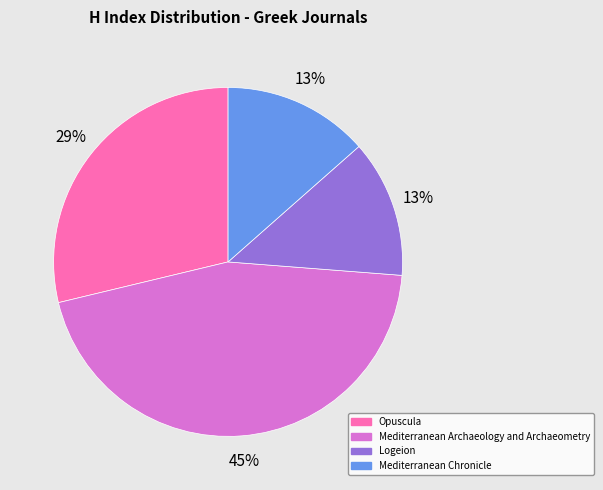

To the nearest percent, what is the combined percentage of Mediterranean Archaeology and Archaeometry and Opuscula?

74%